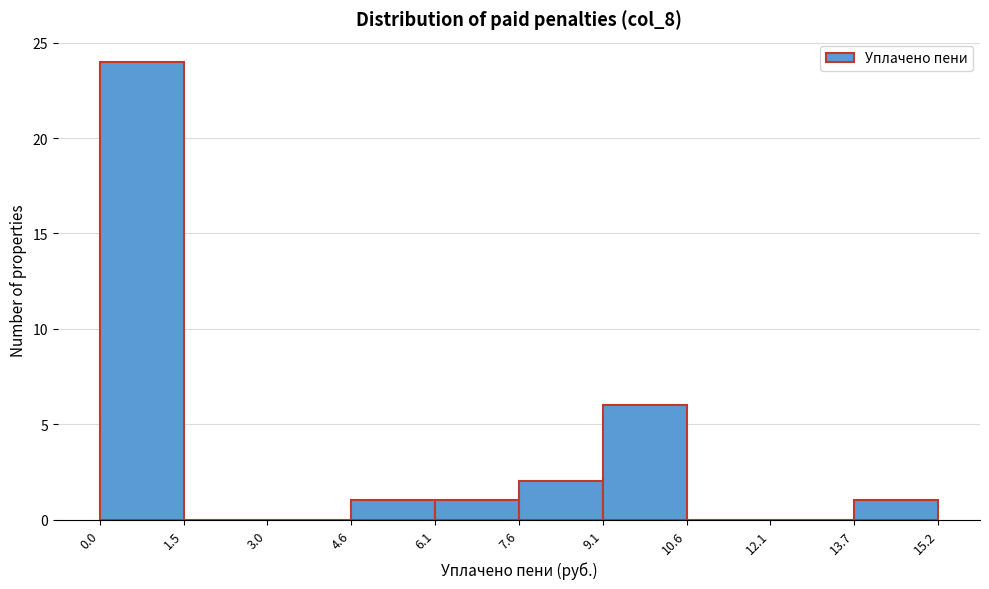

Reading left to right, transcribe this chart: for each bar, give the range it covers on the x-axis and its height. The values are not printed on the chart, so give them approximately, as read against the axis.

0.0 to 1.5: 24
1.5 to 3.0: 0
3.0 to 4.6: 0
4.6 to 6.1: 1
6.1 to 7.6: 1
7.6 to 9.1: 2
9.1 to 10.6: 6
10.6 to 12.1: 0
12.1 to 13.7: 0
13.7 to 15.2: 1